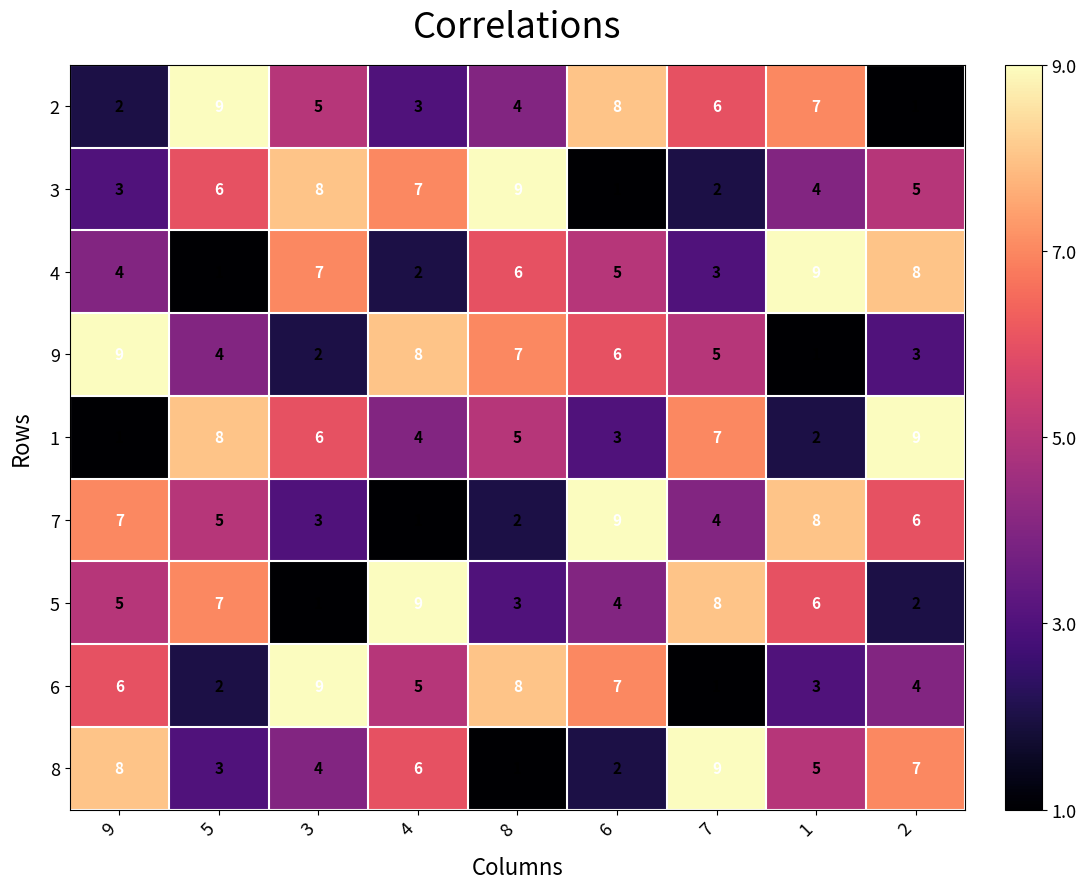

Count the 8 values in the range 3 to 7.

5